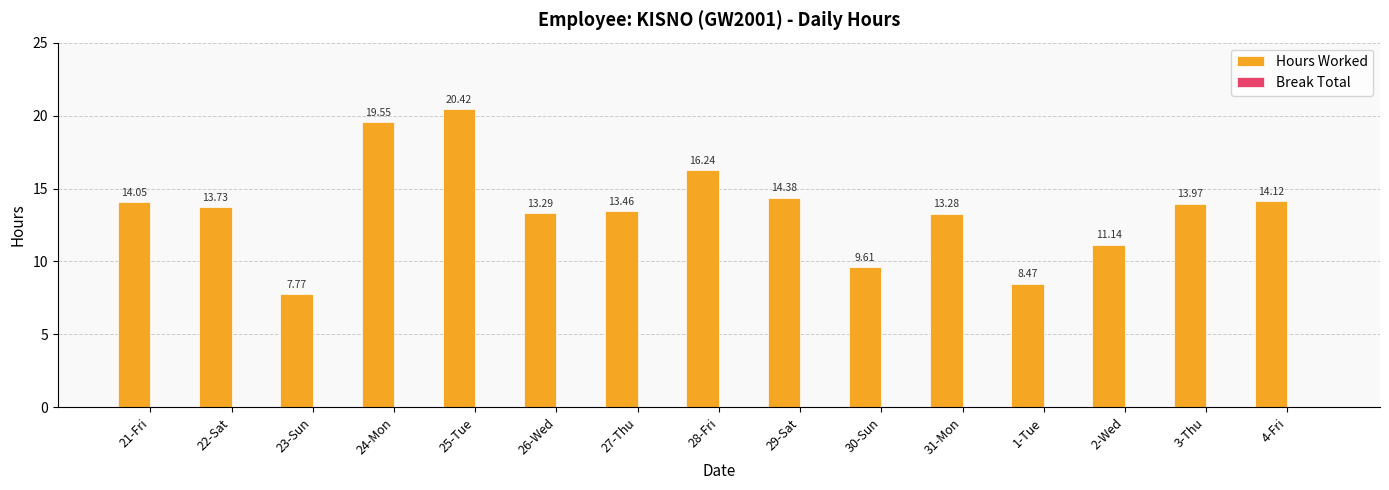

Which label corresponds to the largest value in the chart?

25-Tue